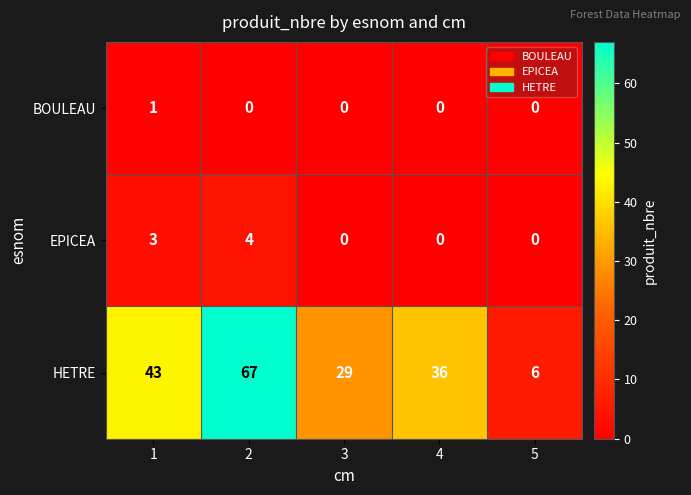

Reading left to right, what are all the values shown in this chart?

BOULEAU: 1=1	2=0	3=0	4=0	5=0
EPICEA: 1=3	2=4	3=0	4=0	5=0
HETRE: 1=43	2=67	3=29	4=36	5=6